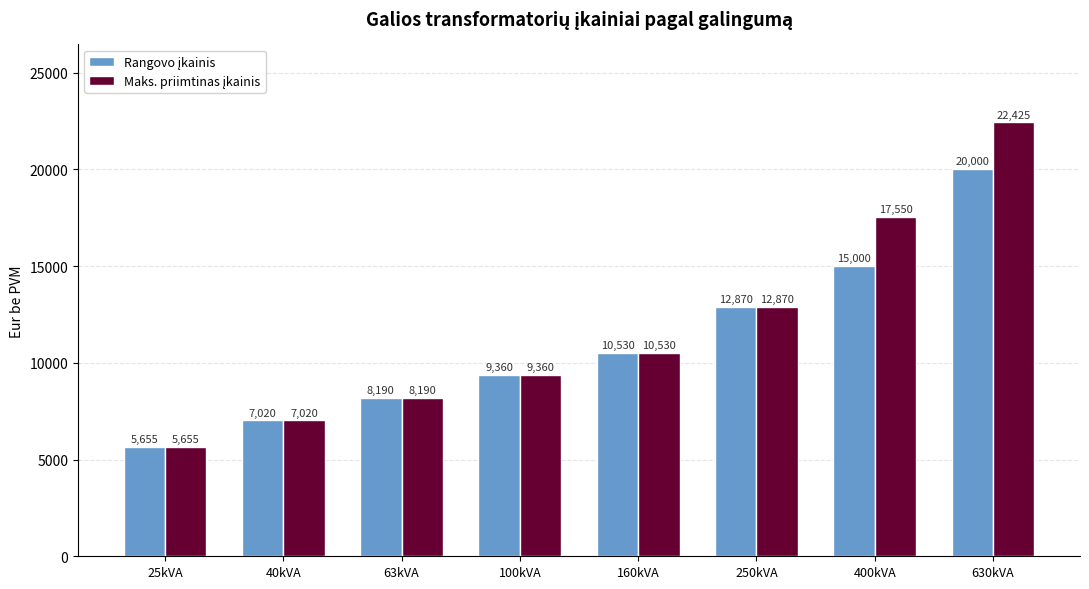

At which category is the sum across all series the highest?

630kVA